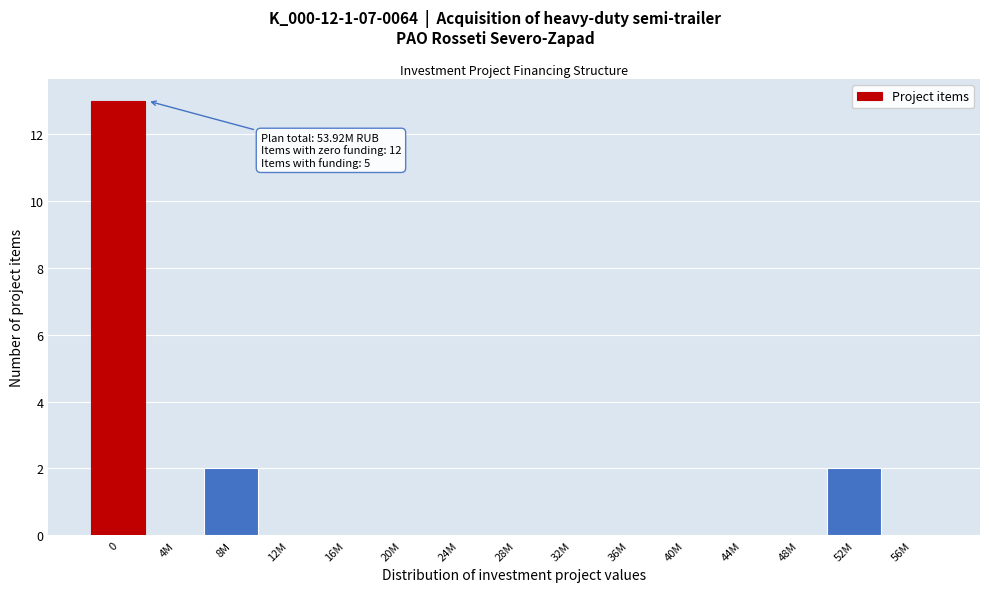

Reading left to right, list all the values displayed in this chart.

0=13	4M=0	8M=2	12M=0	16M=0	20M=0	24M=0	28M=0	32M=0	36M=0	40M=0	44M=0	48M=0	52M=2	56M=0